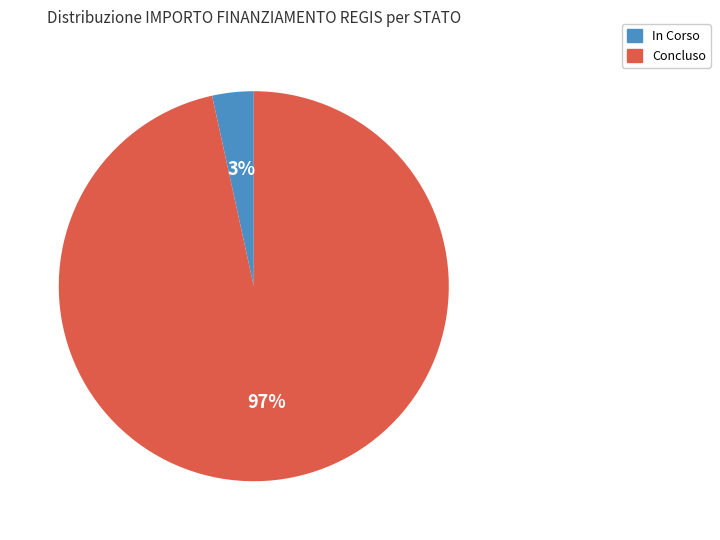

True or false: In Corso accounts for 3% of the total.

True